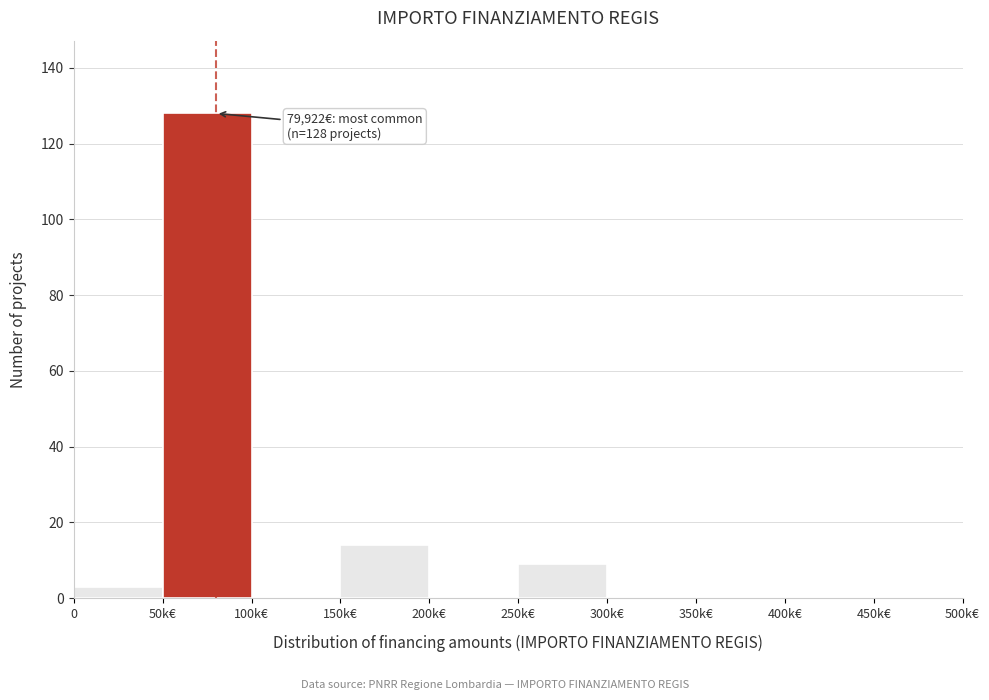

Reading left to right, list all the values displayed in this chart.

0=3	50k€=128	100k€=0	150k€=14	200k€=0	250k€=9	300k€=0	350k€=0	400k€=0	450k€=0